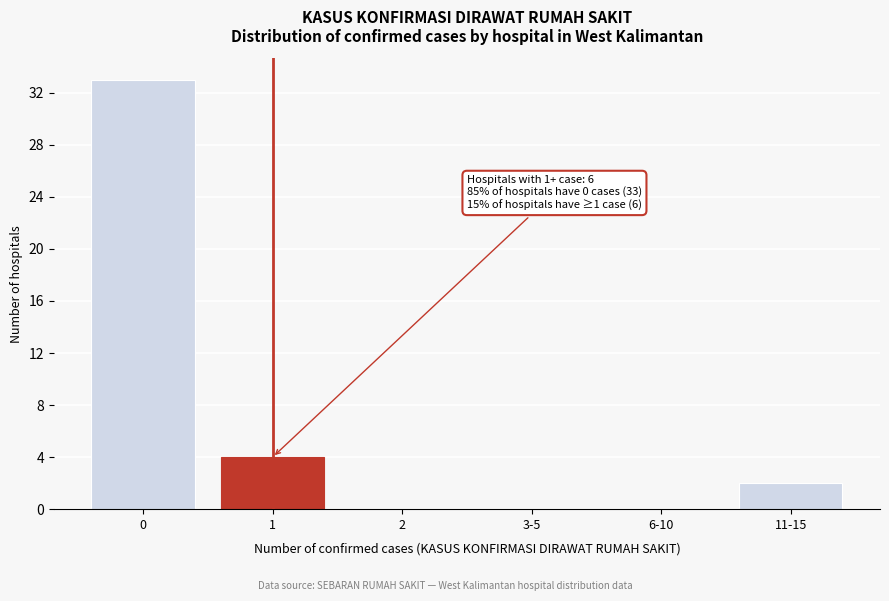

Reading right to left, list all the values displayed in this chart.

11-15=2	6-10=0	3-5=0	2=0	1=4	0=33